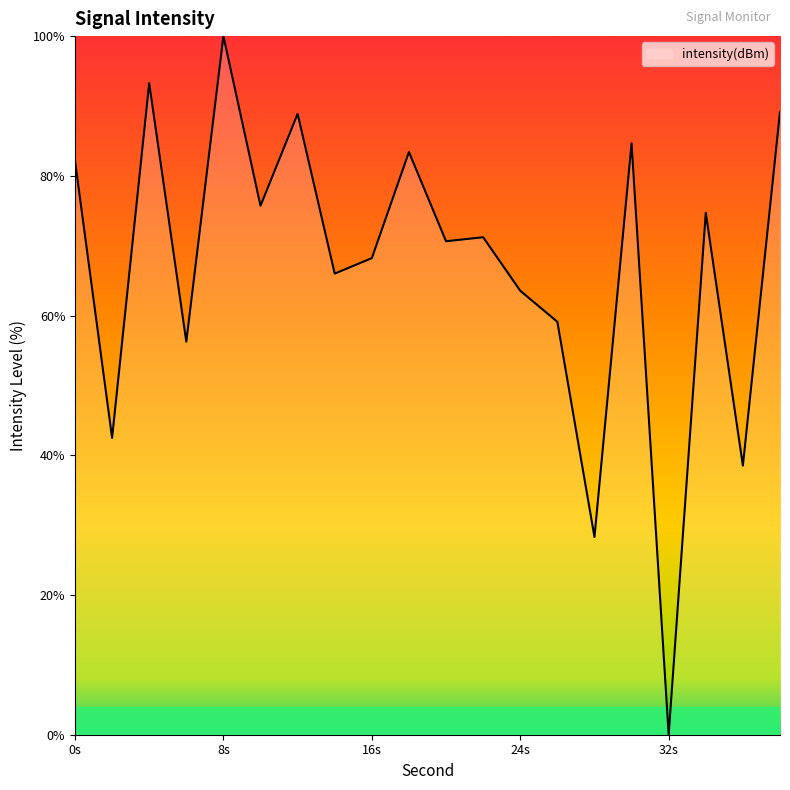

What is the greatest value displayed?

100.0